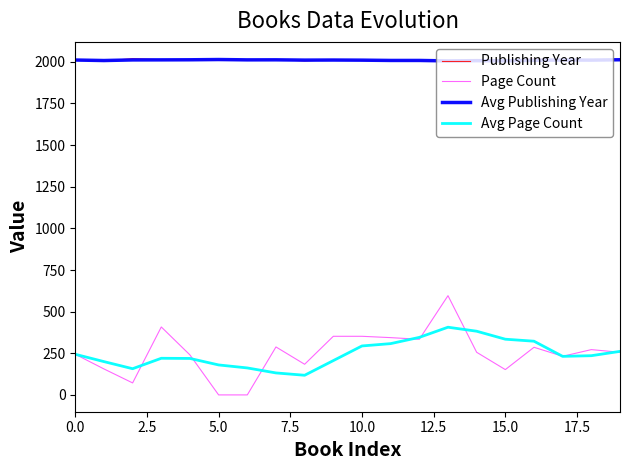

True or false: Page Count and Publishing Year cross at least once.

False